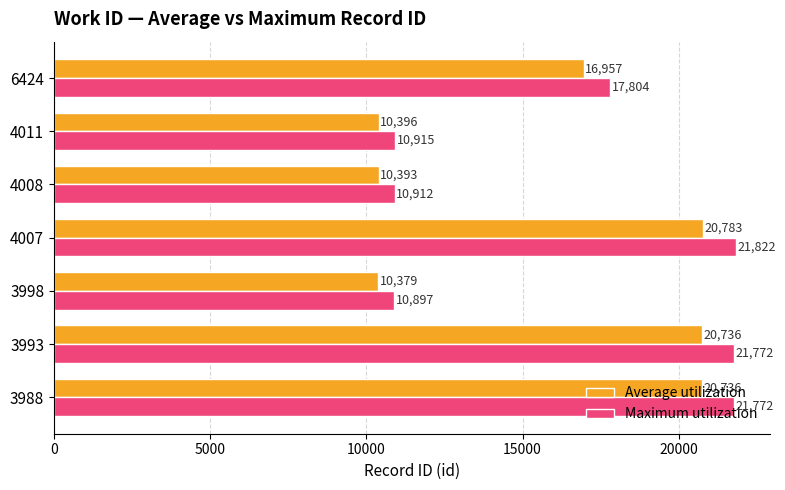

How many data points does each series have?

7